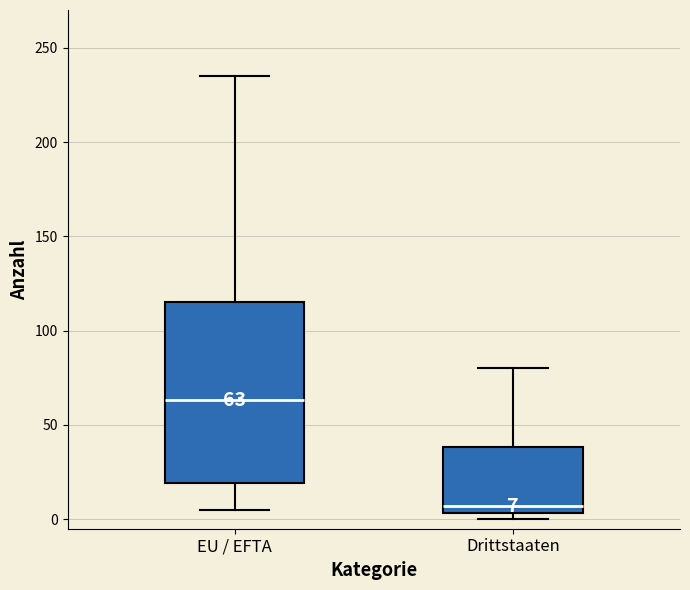

Which box is the tallest, from its lower edge to its upper edge?

EU / EFTA